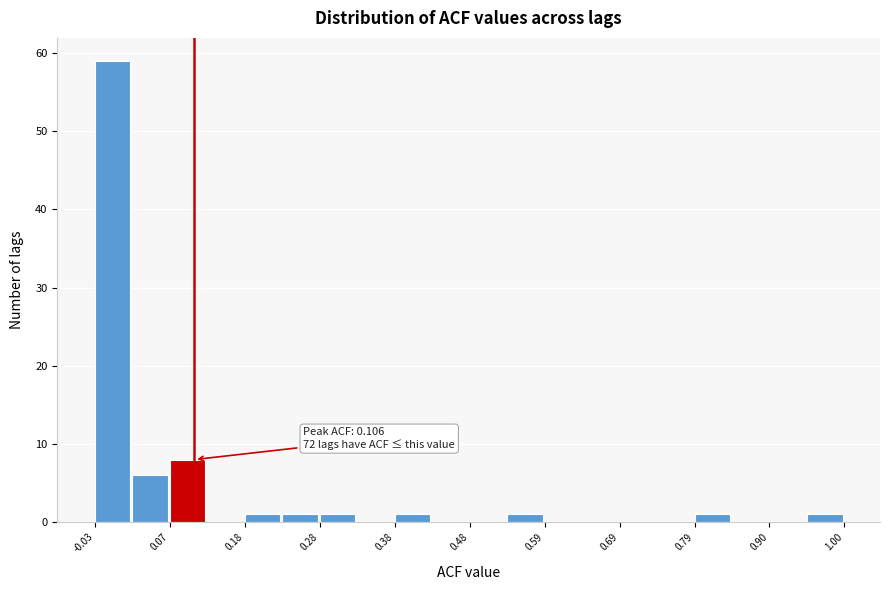

Around what value on the x-axis is the tallest bar? Give the approximate position of its centre, as read against the axis.

0.00